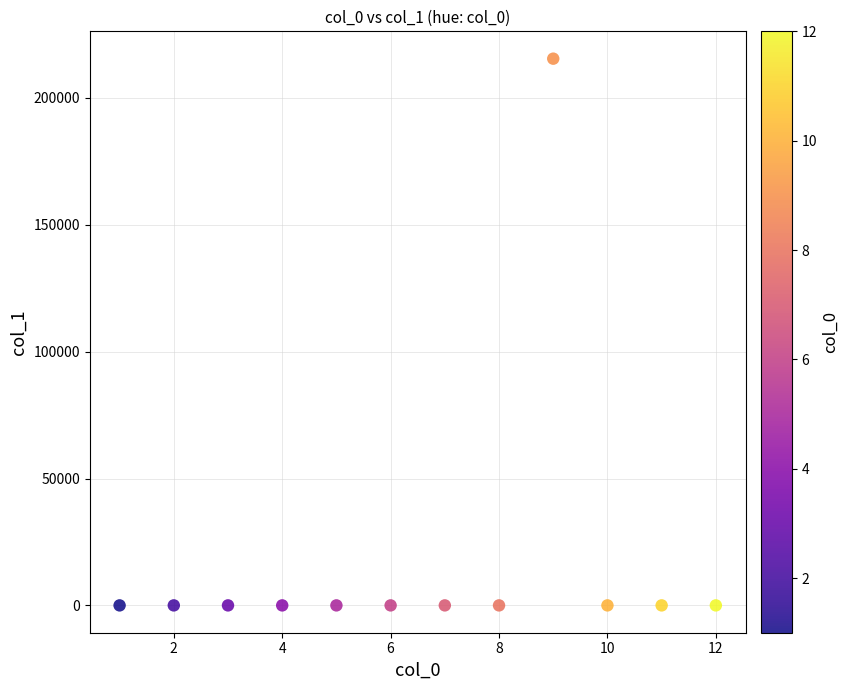

What is the range of Y values (max minus min)?

215500